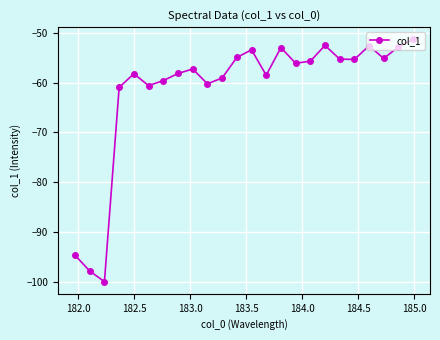

What is the value of the 3rd point from the left?

-100.0